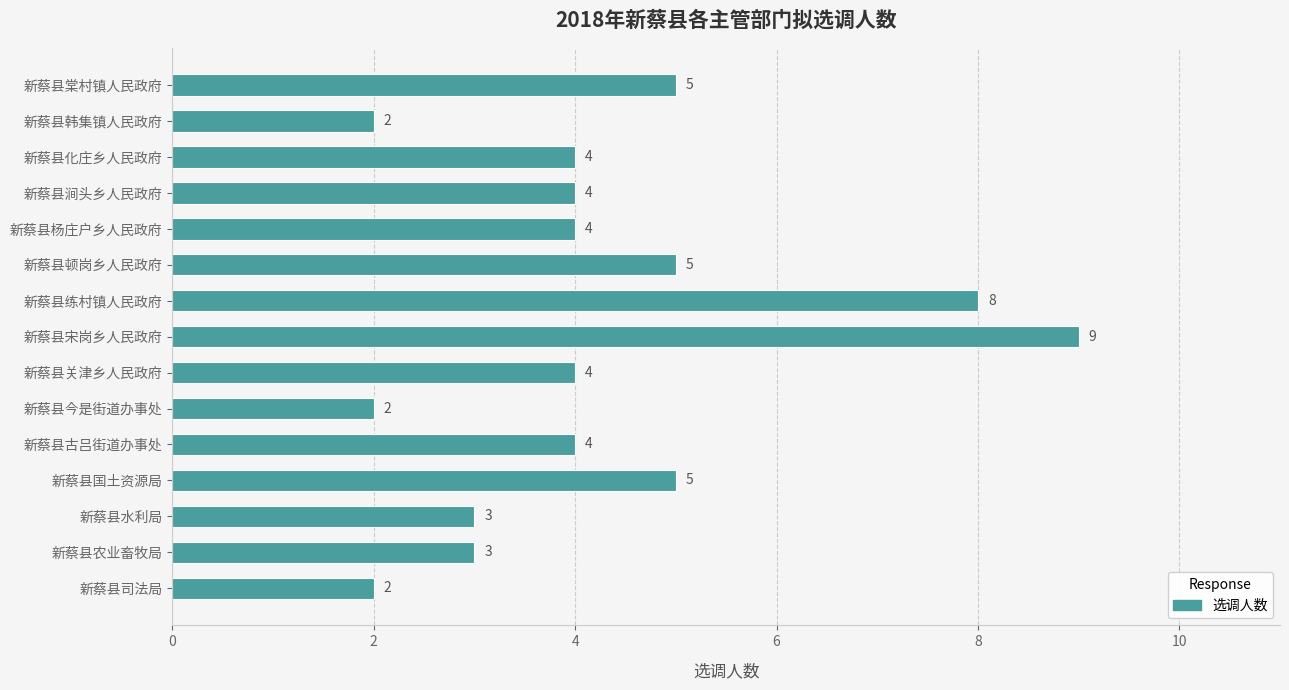

Approximately how many times larger is the value at 新蔡县关津乡人民政府 compared to 新蔡县棠村镇人民政府?

0.8